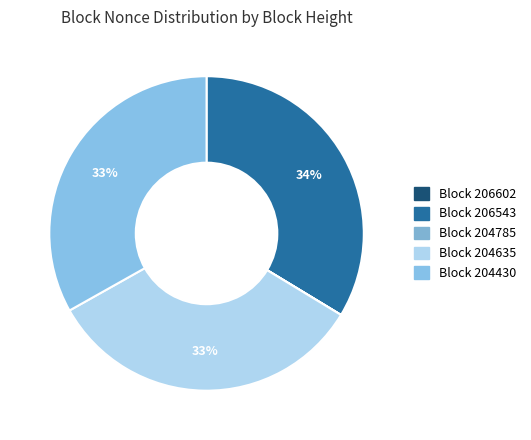

What is the largest slice in the pie chart?

206543